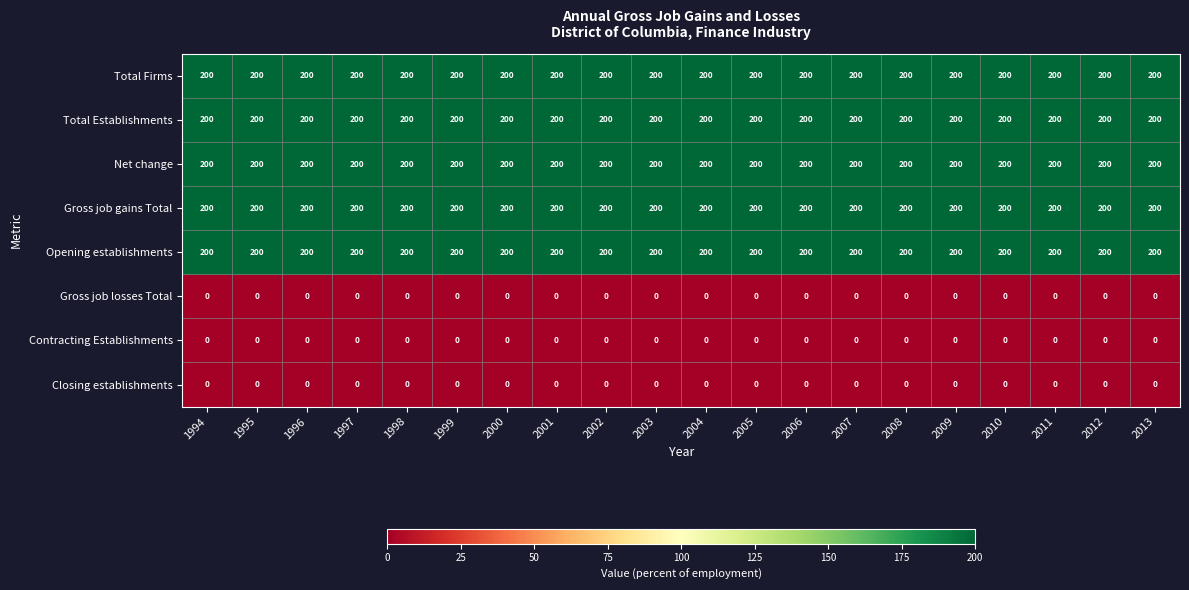

Is it true that Gross job gains Total equals 340 at 1998?

False